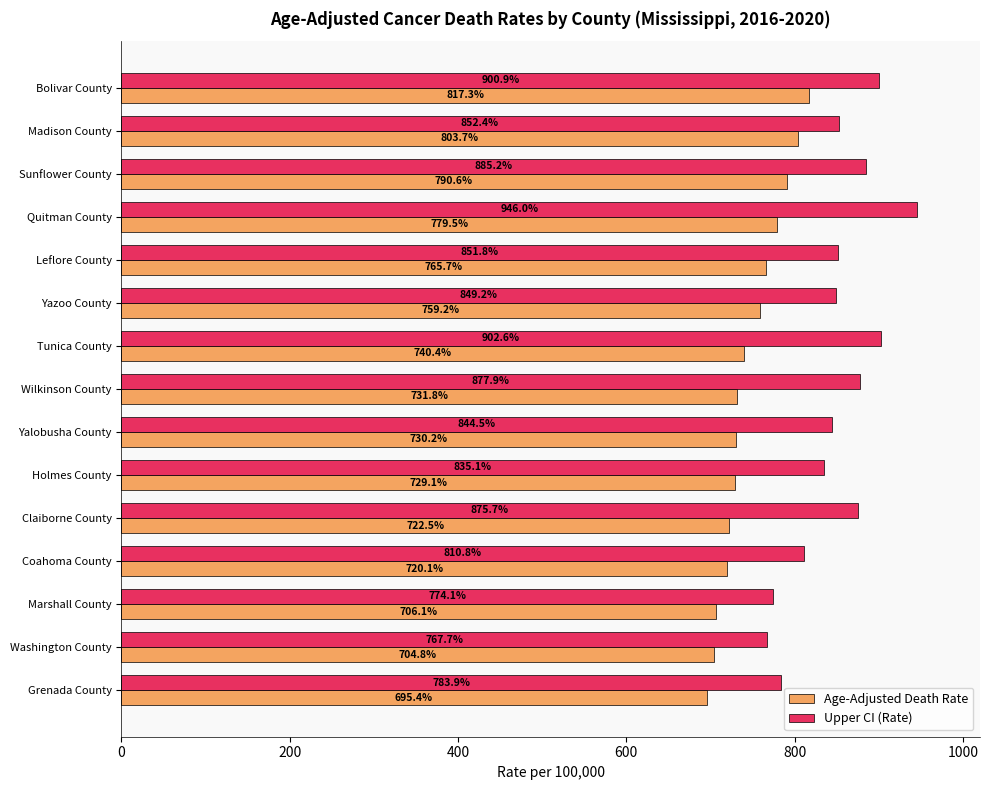

At which label does Age-Adjusted Death Rate reach its minimum?

Grenada County